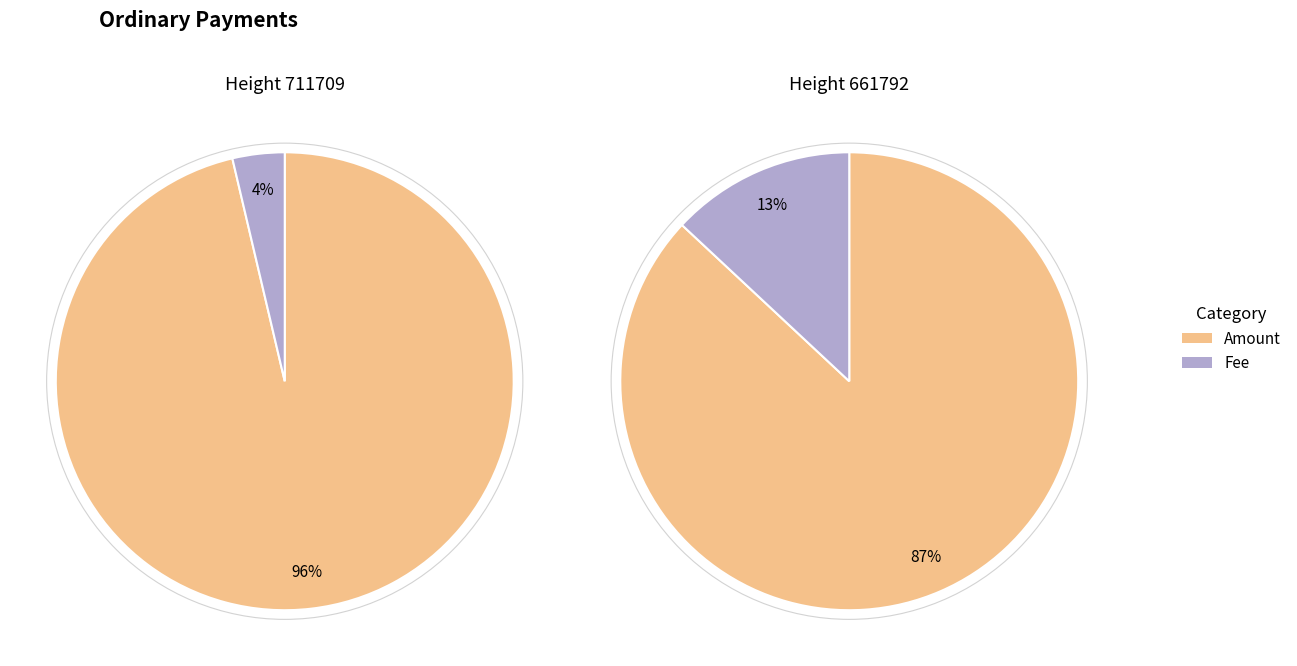

Which series has the largest range (max minus min)?

Fee